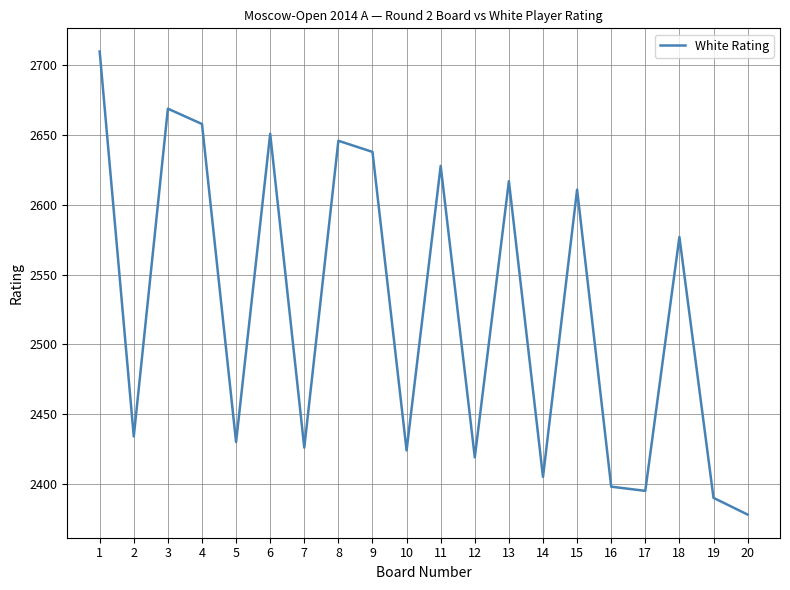

What is the average value?

2525